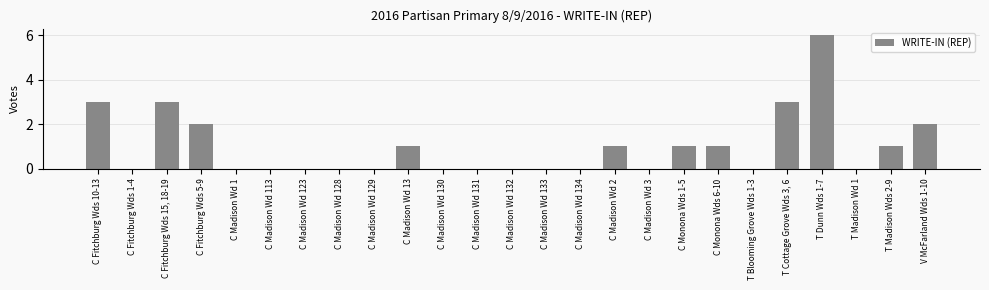

What is the sum of all values?

24